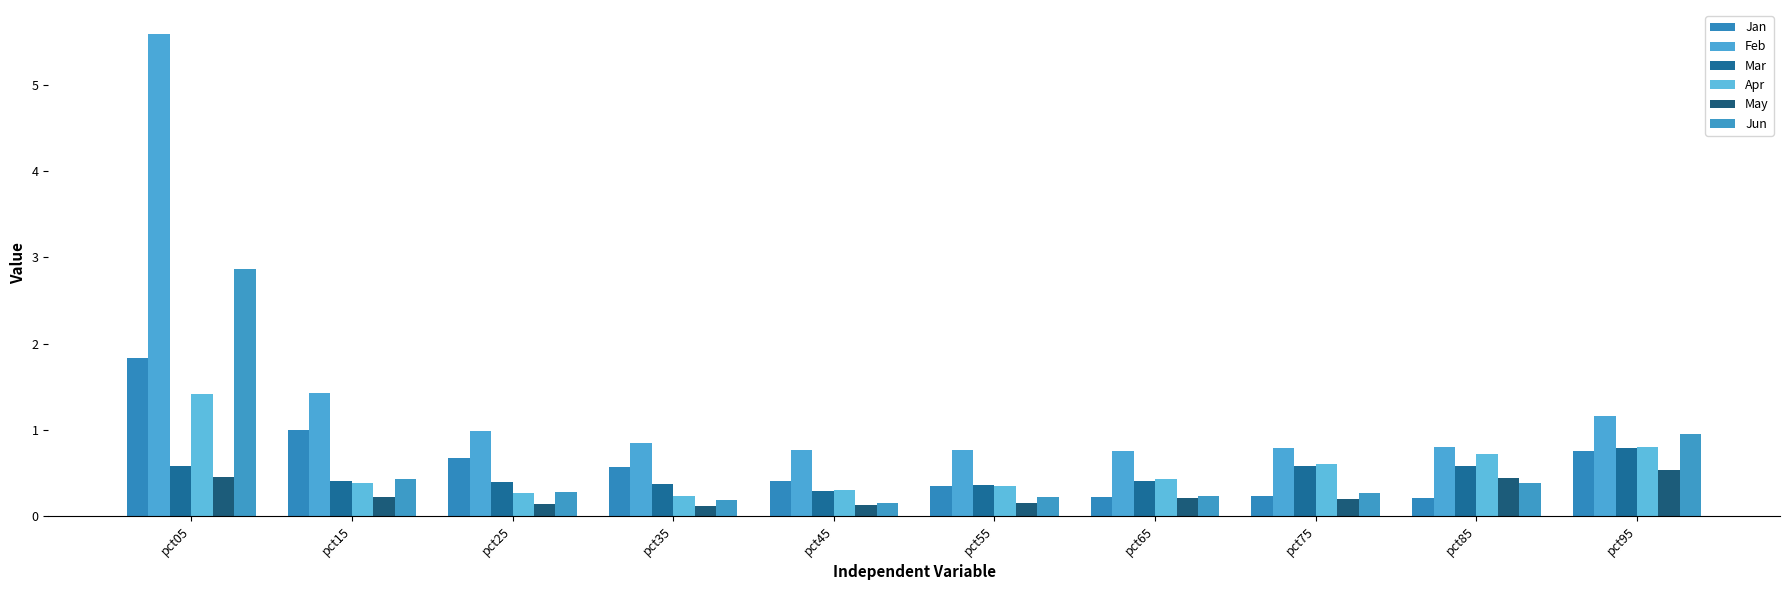

At which category does the chart reach its peak across all series?

pct05